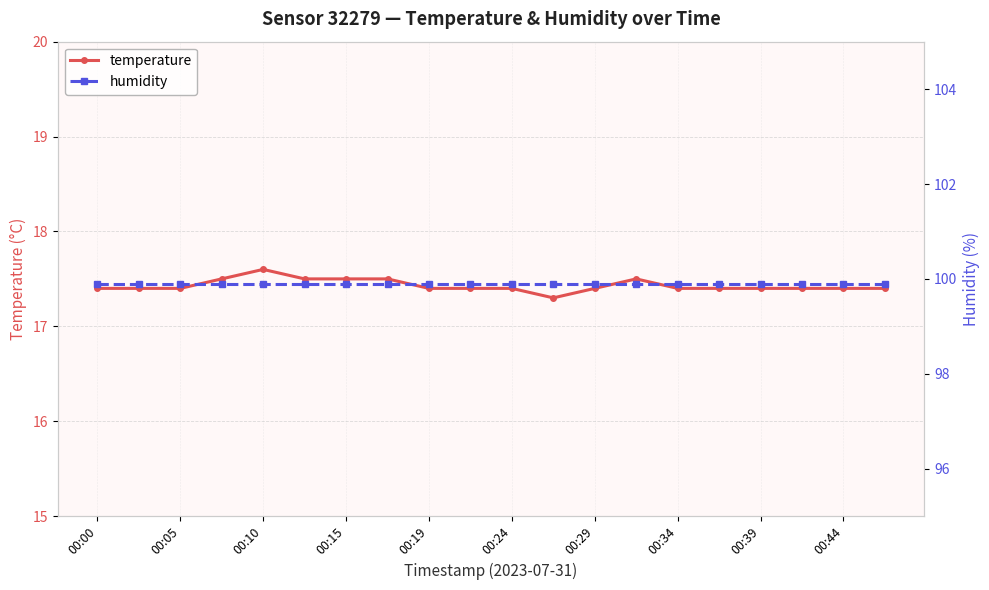

The temperature series shows 17.4 at 00:05. True or false?

True